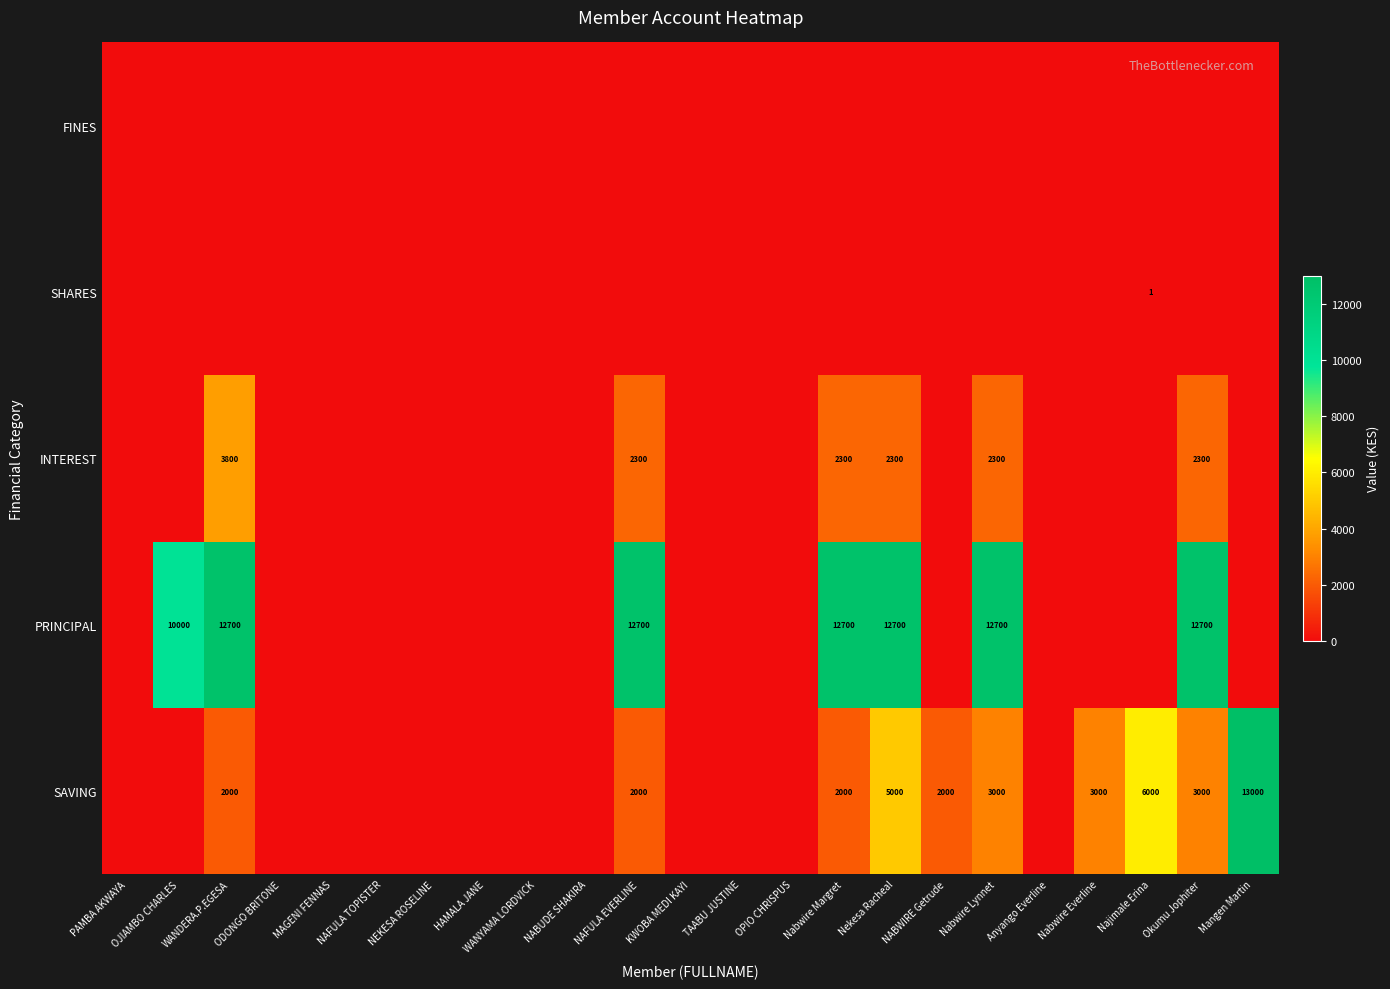

What is the difference between the SAVING values at Nabwire Everline and NABWIRE Getrude?

1000